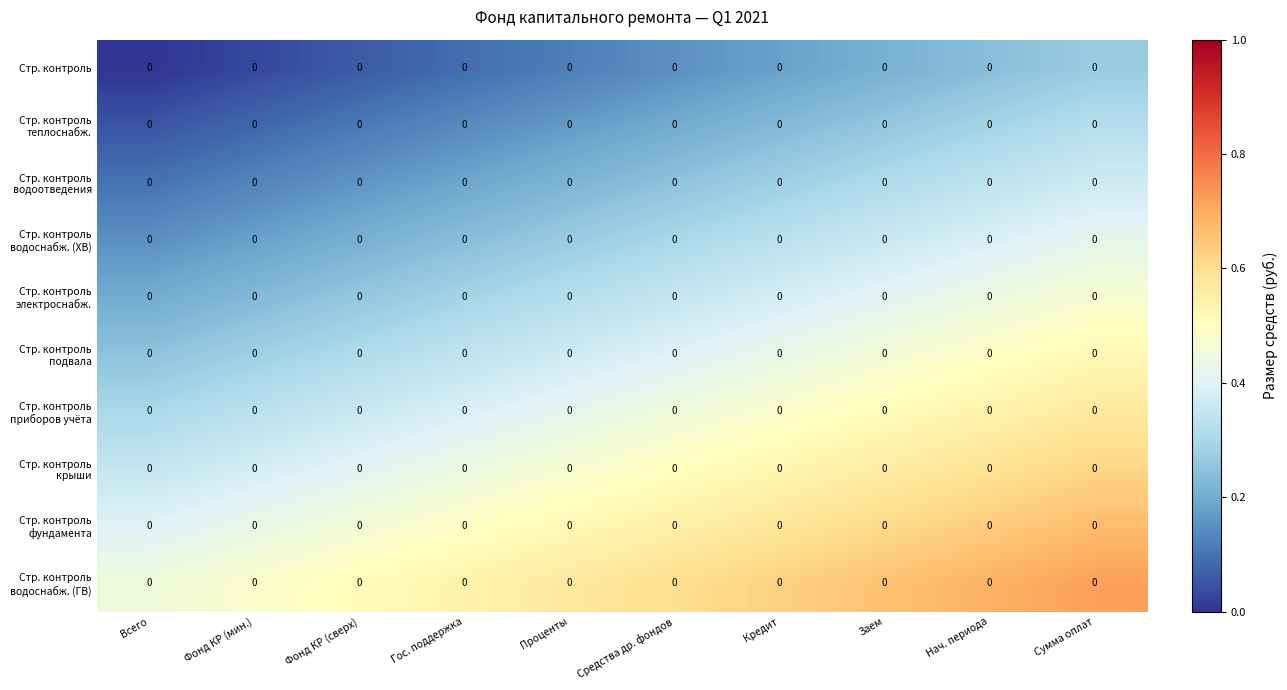

At which category is the sum across all series the highest?

Сумма оплат